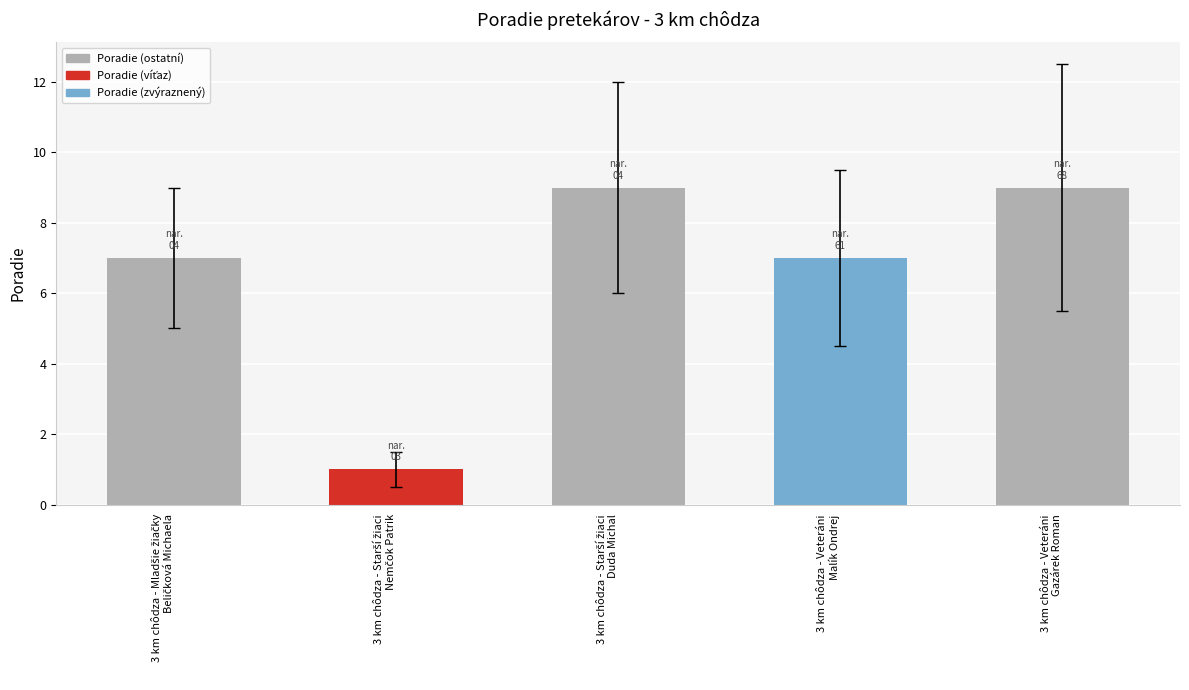

How many data points does each series have?

5